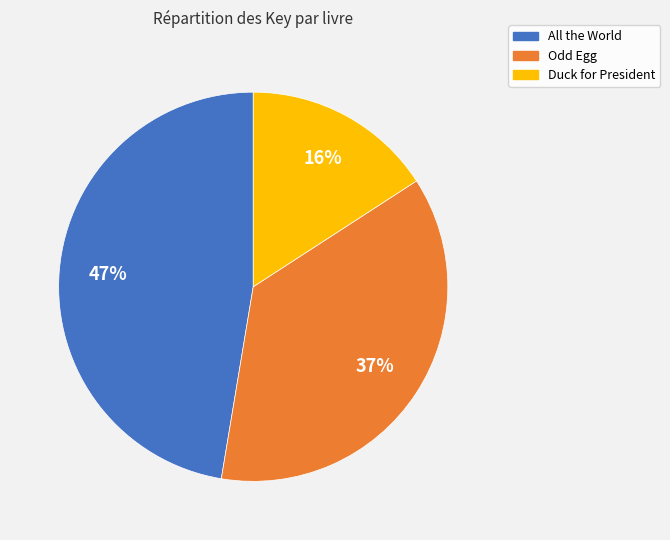

To the nearest percent, what percentage of the pie is Odd Egg?

37%